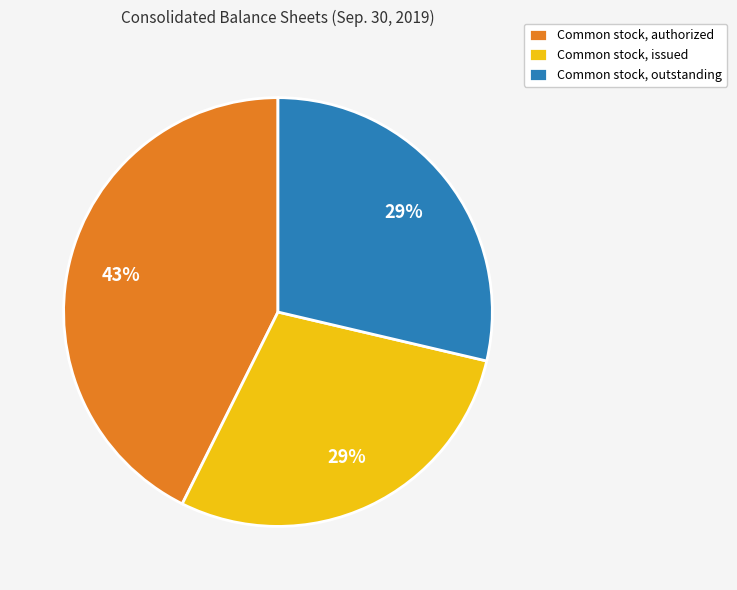

The Common stock, issued slice represents 29% of the pie. True or false?

True